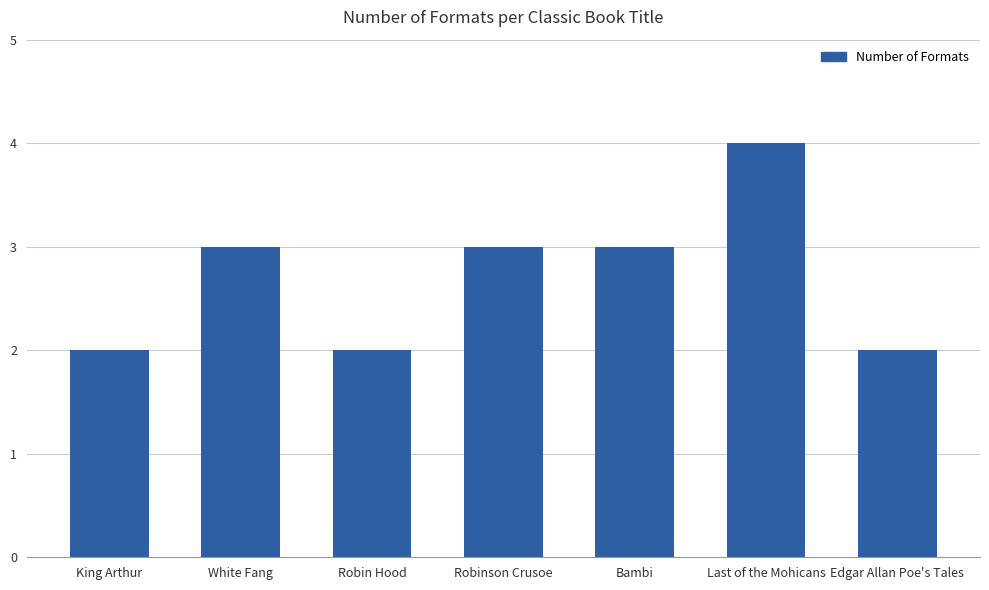

Reading left to right, list all the values displayed in this chart.

King Arthur=2	White Fang=3	Robin Hood=2	Robinson Crusoe=3	Bambi=3	Last of the Mohicans=4	Edgar Allan Poe's Tales=2